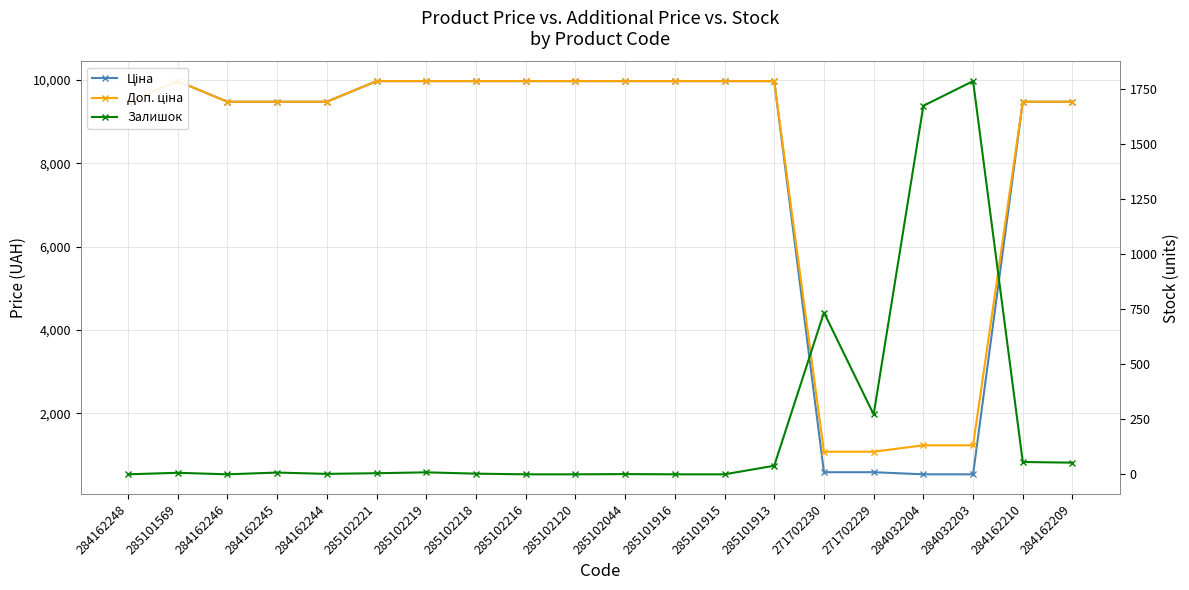

True or false: Ціна and Доп. ціна cross at least once.

False